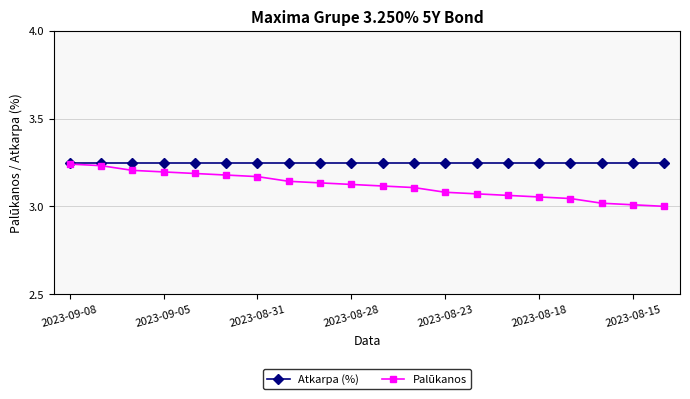

At how many categories does at least one series exceed 3?

20